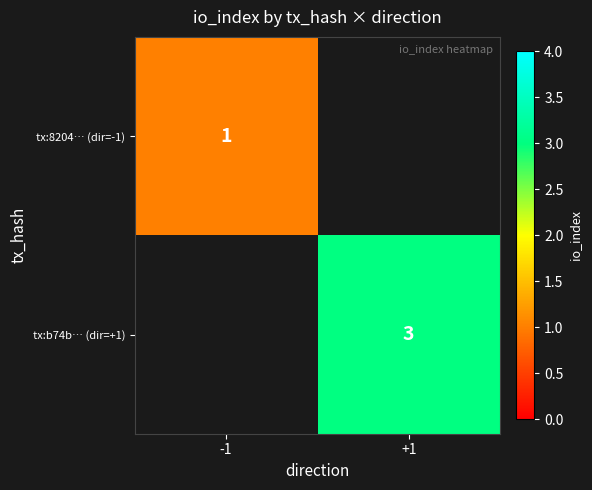

How many distinct data groups are displayed?

2